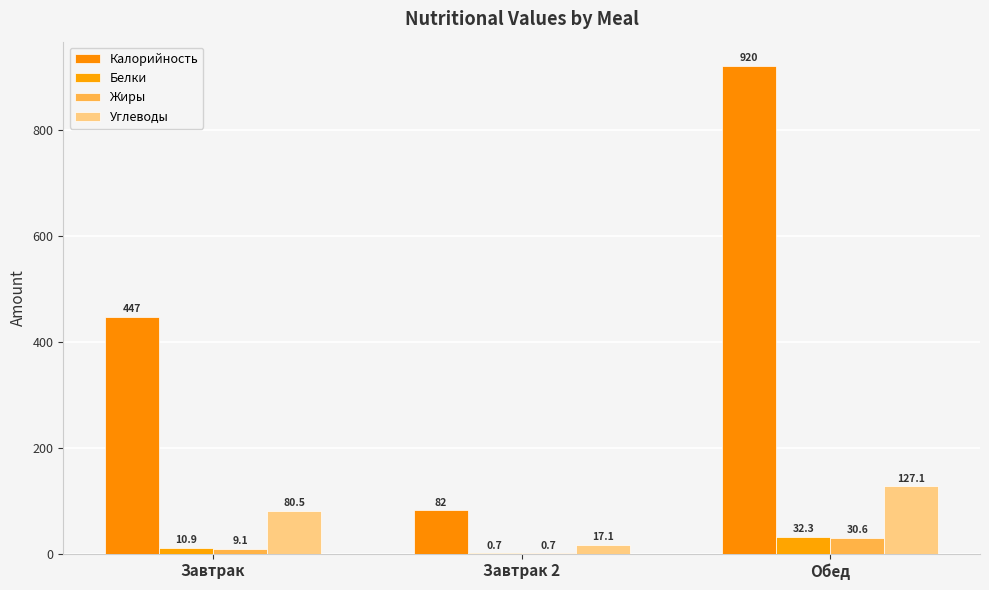

What is the highest value of the Жиры series?

30.6